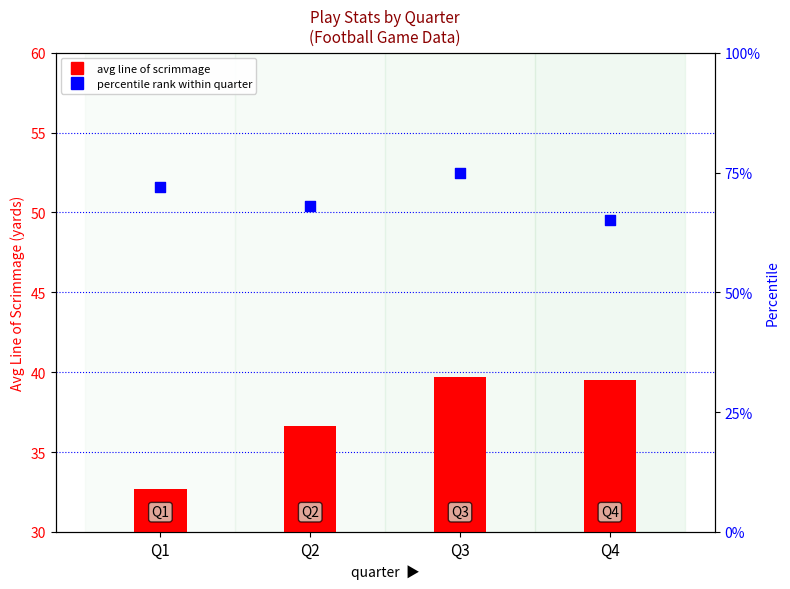

Which series contains the highest Y value?

percentile rank within quarter